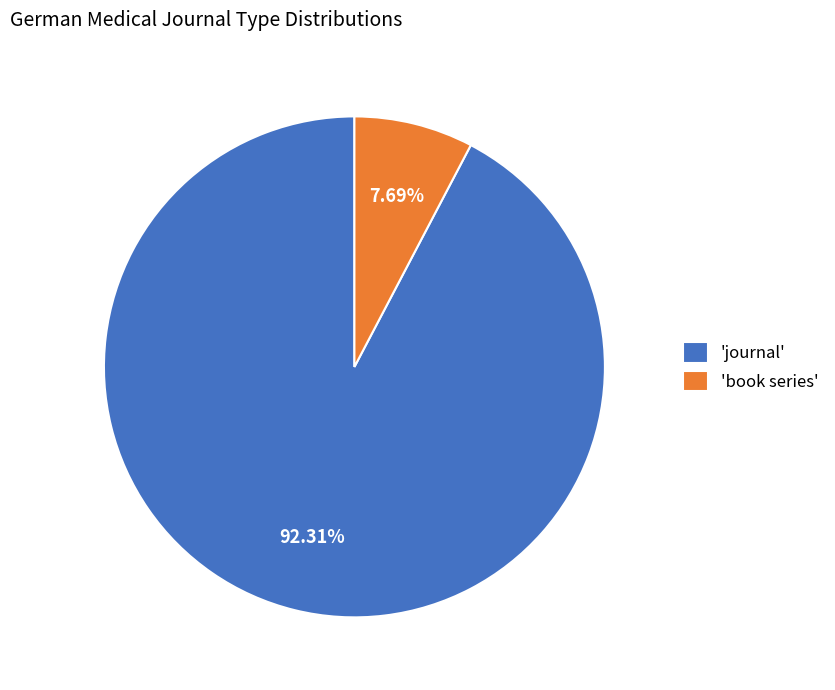

Do 'book series' and 'journal' together represent more than half of the pie?

Yes